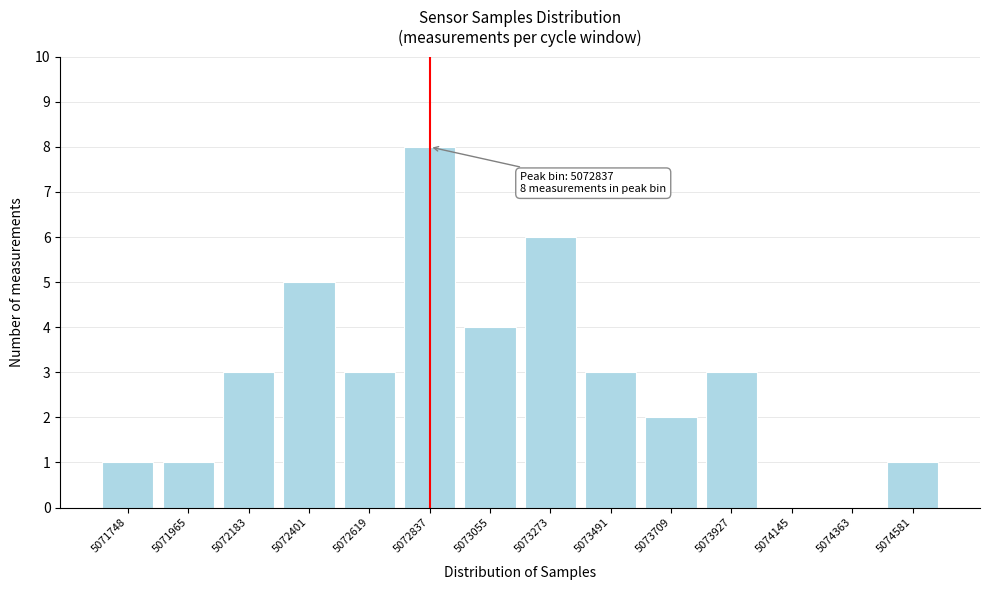

Reading left to right, what are all the values shown in this chart?

5071748=1	5071965=1	5072183=3	5072401=5	5072619=3	5072837=8	5073055=4	5073273=6	5073491=3	5073709=2	5073927=3	5074145=0	5074363=0	5074581=1